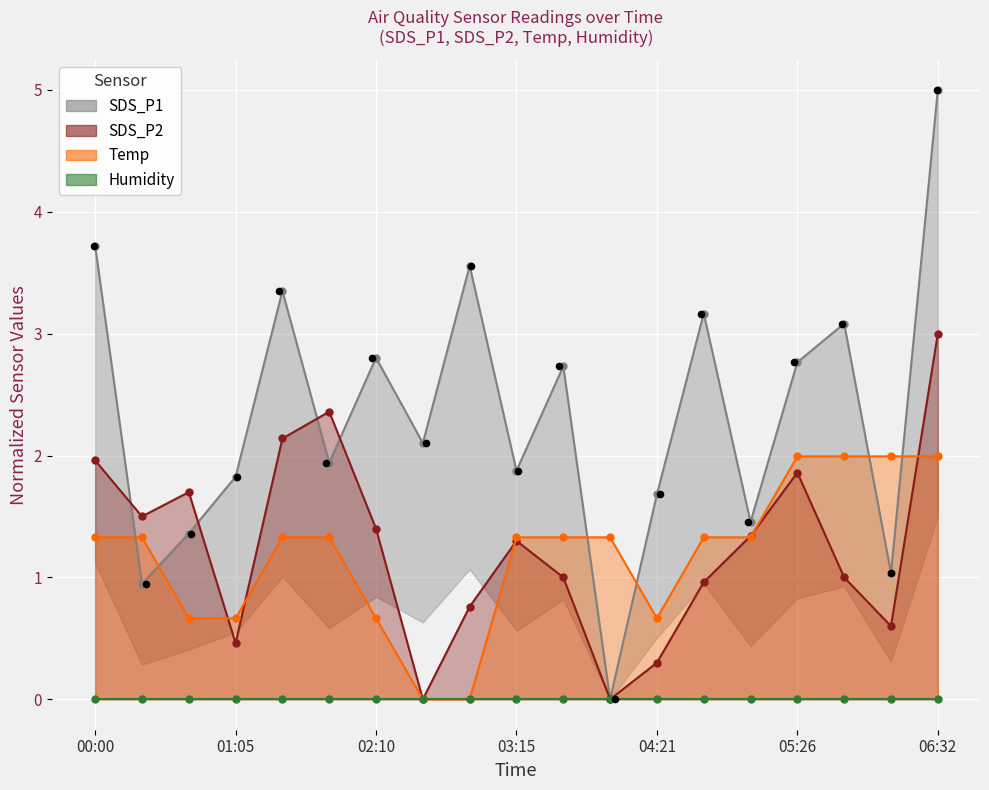

At how many categories does at least one series exceed 1?

19